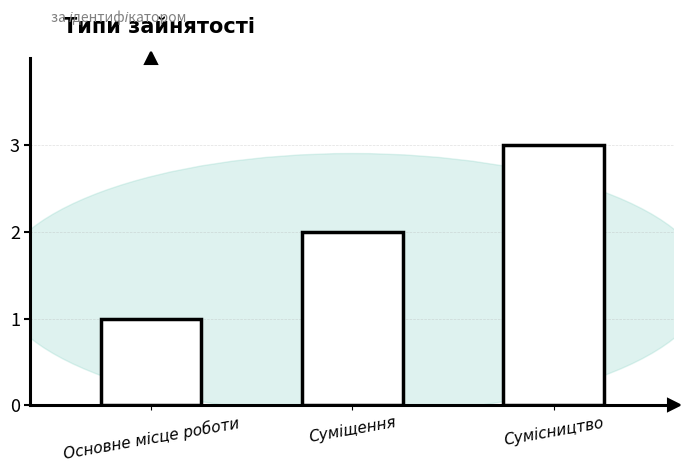

What is the smallest value displayed?

1